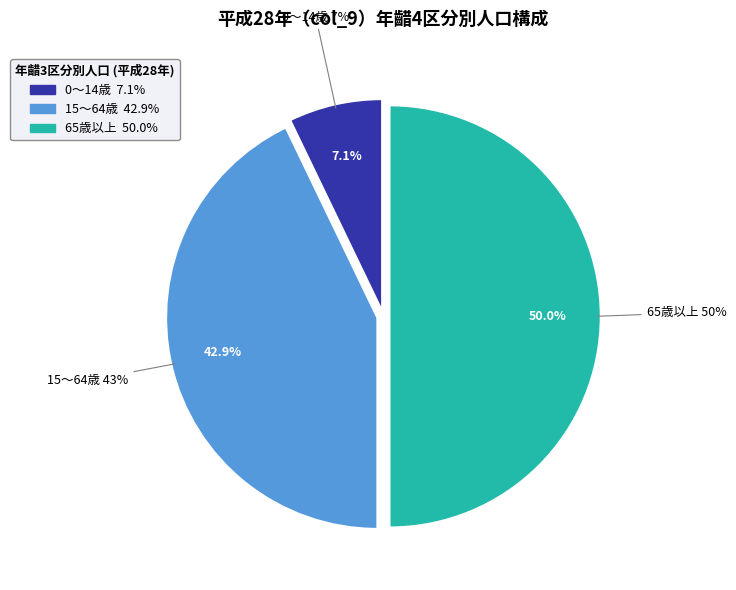

To the nearest percent, what percentage of the pie is 0～14歳?

7%